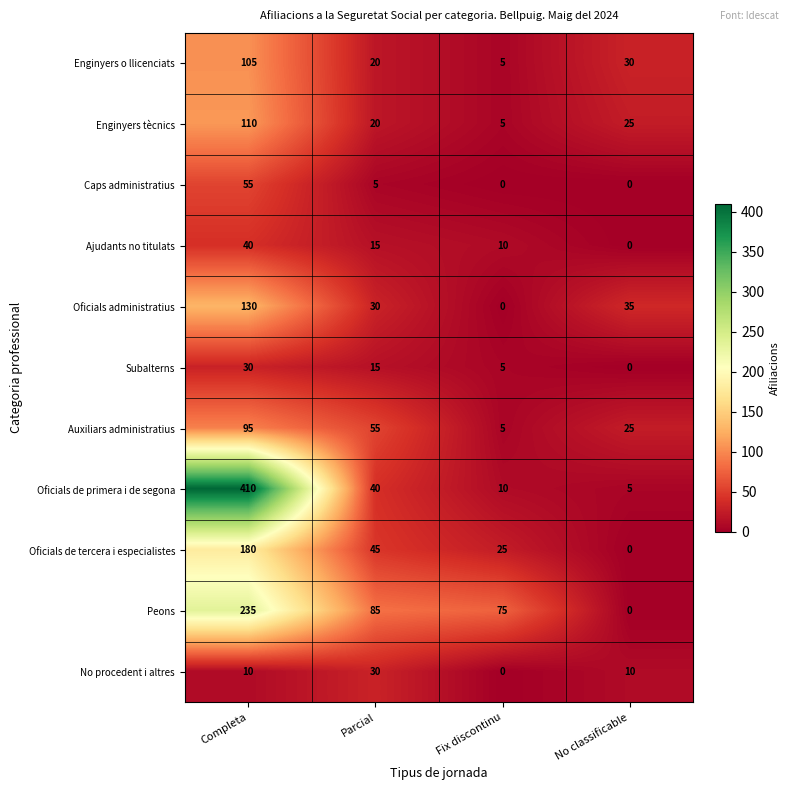

What is the average value of the Caps administratius series?

15